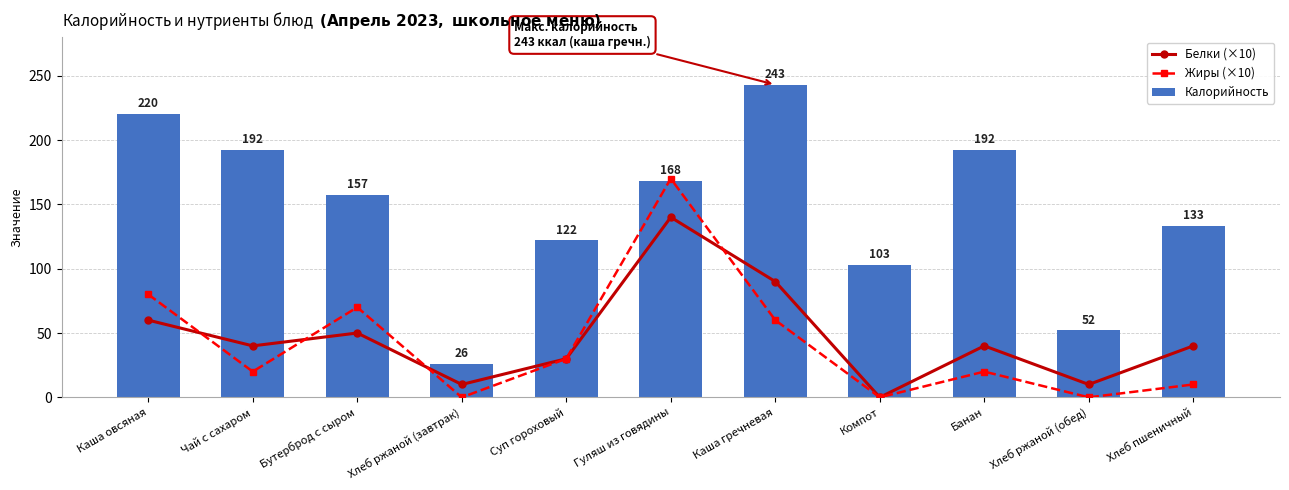

What is the sum of the Калорийность values at Хлеб ржаной (завтрак) and Компот?

129